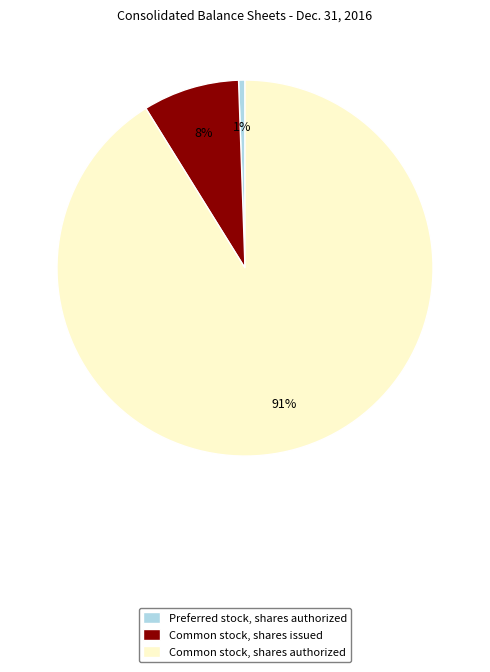

The Preferred stock, shares authorized slice represents 11% of the pie. True or false?

False